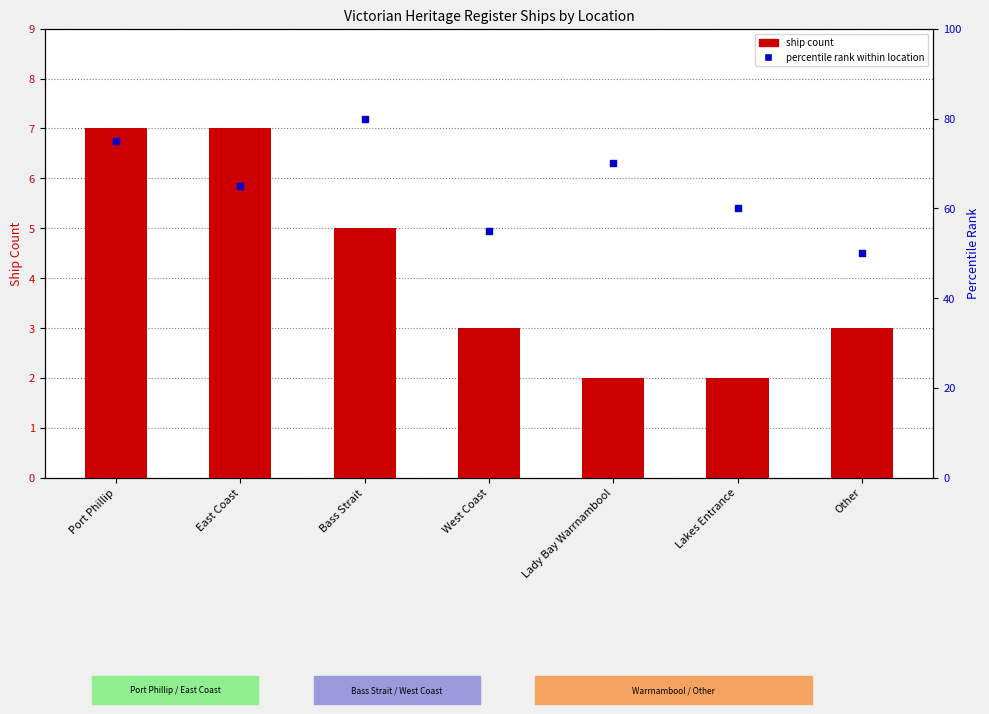

At which category is the sum across all series the highest?

Bass Strait